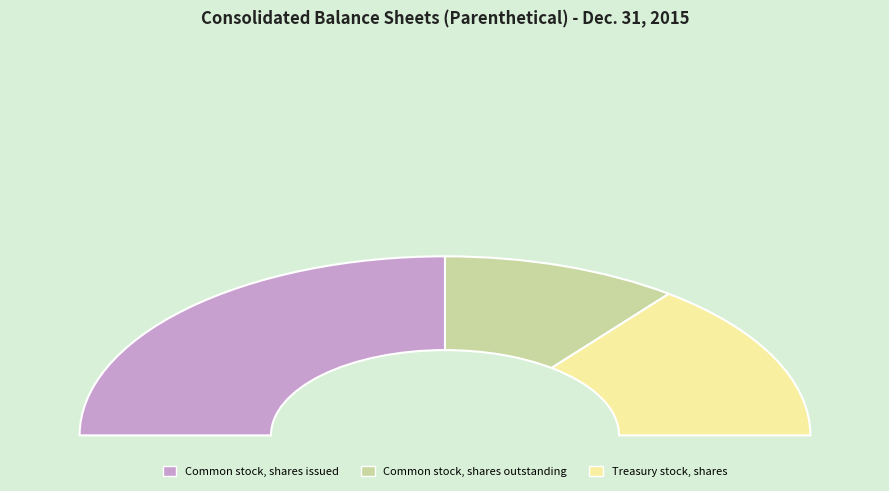

To the nearest percent, what is the combined percentage of Common stock, shares outstanding and Common stock, shares issued?

71%